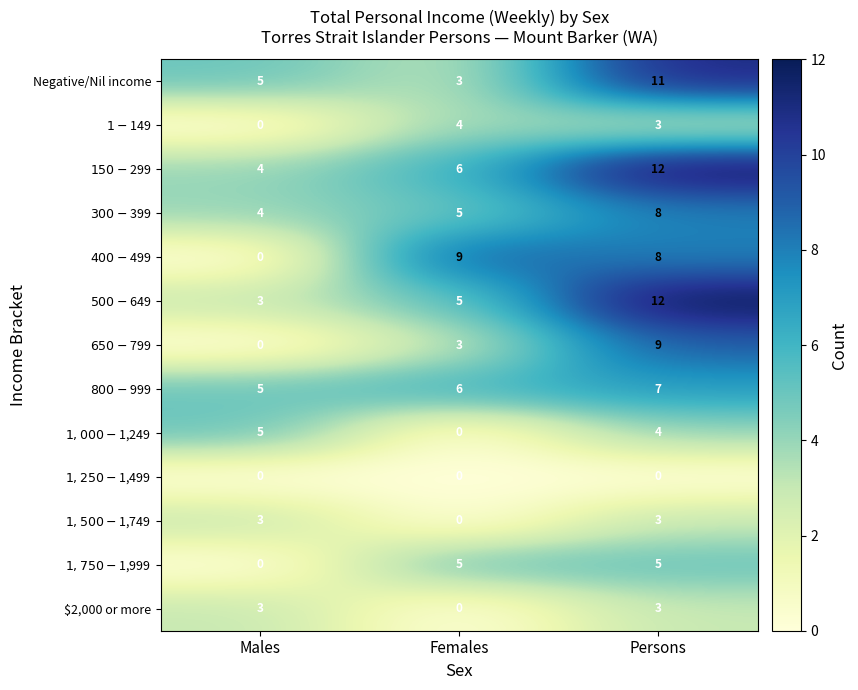

Which series changed the most between Females and Persons?

Negative/Nil income